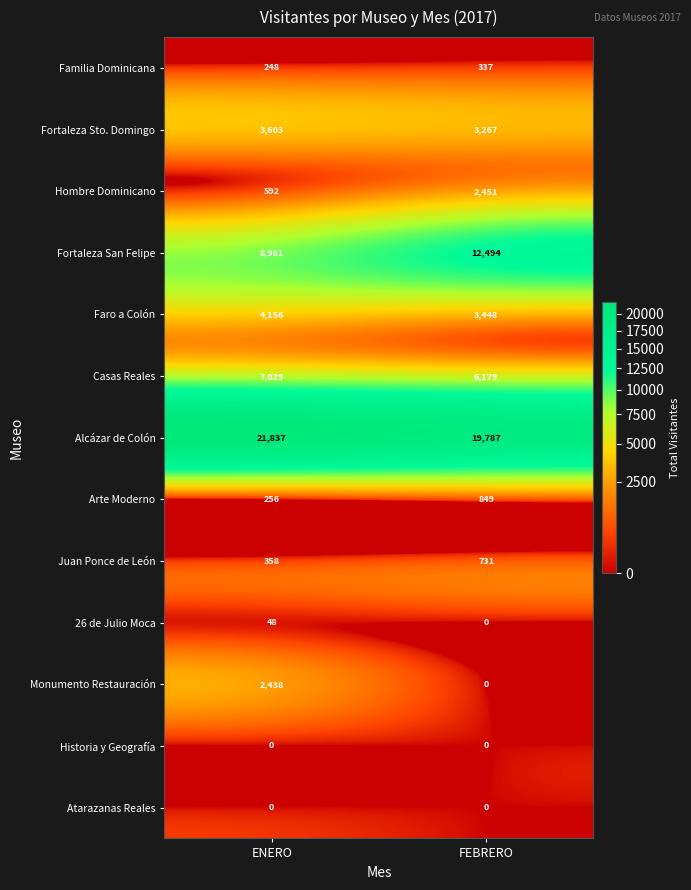

Which series has the largest range (max minus min)?

Fortaleza San Felipe